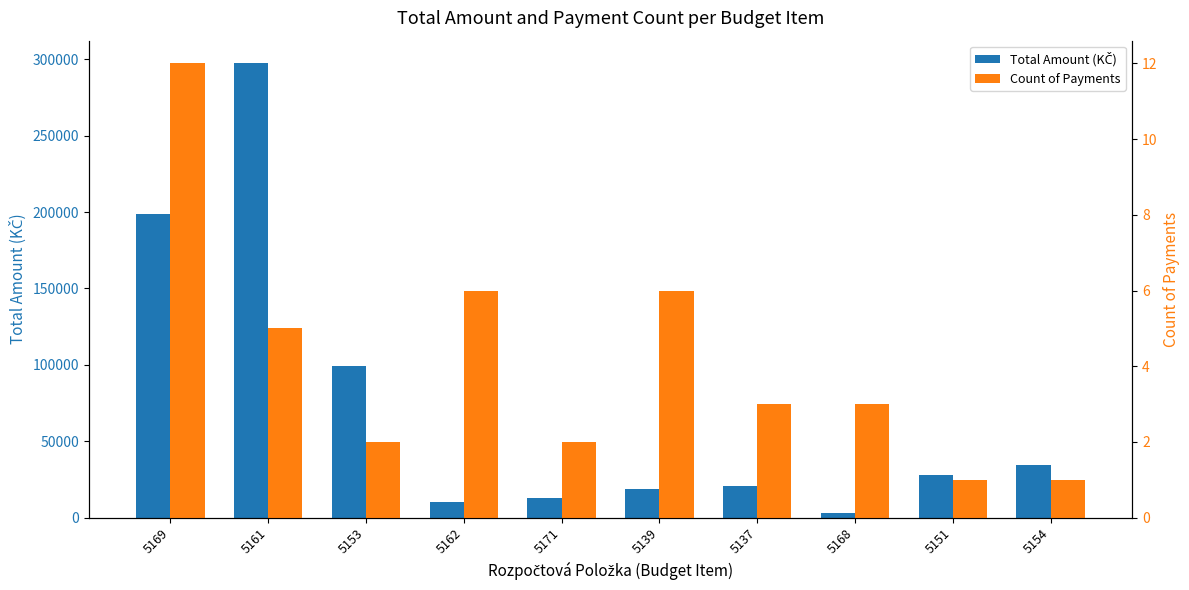

Reading left to right, extract all data points from this chart.

Total Amount (KČ): 5169=198438.1	5161=297354.0	5153=99033.4	5162=10446.8	5171=12995.4	5139=18772.1	5137=20398.9	5168=3037.1	5151=27682.0	5154=34697.8
Count of Payments: 5169=12.0	5161=5.0	5153=2.0	5162=6.0	5171=2.0	5139=6.0	5137=3.0	5168=3.0	5151=1.0	5154=1.0